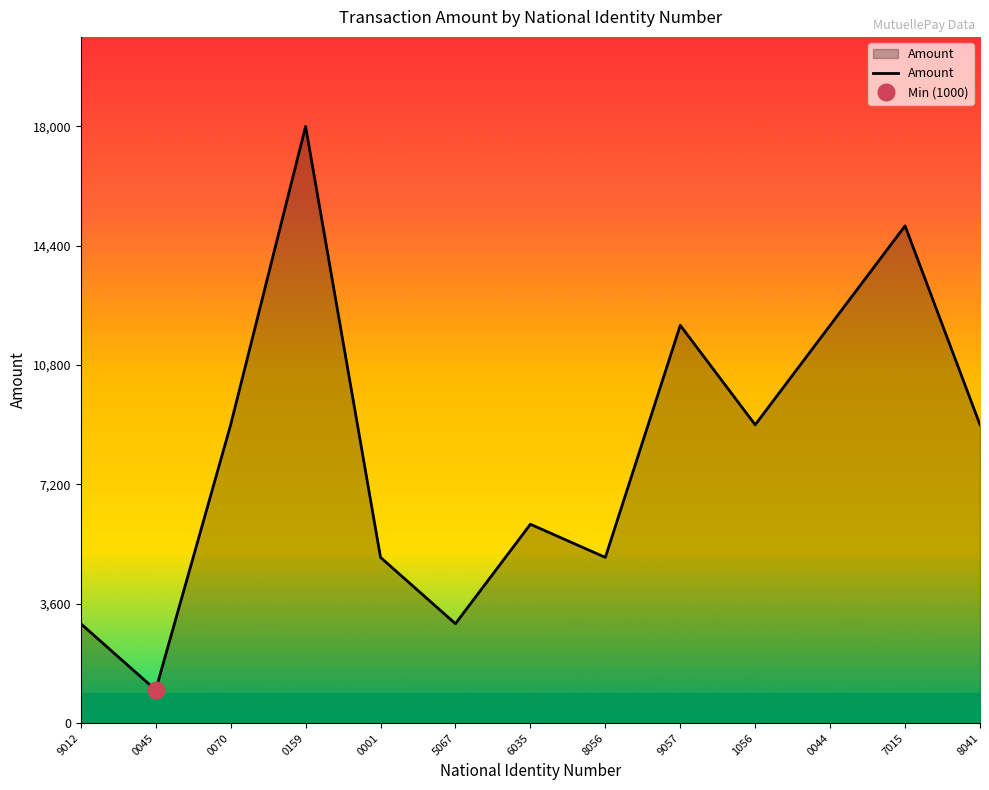

True or false: there are more than 1 points higher than both neighbors.

True